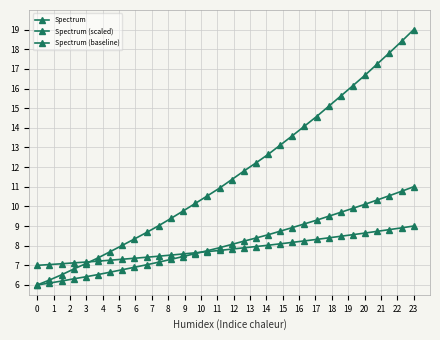

How many times do Spectrum (baseline) and Spectrum cross each other?

1